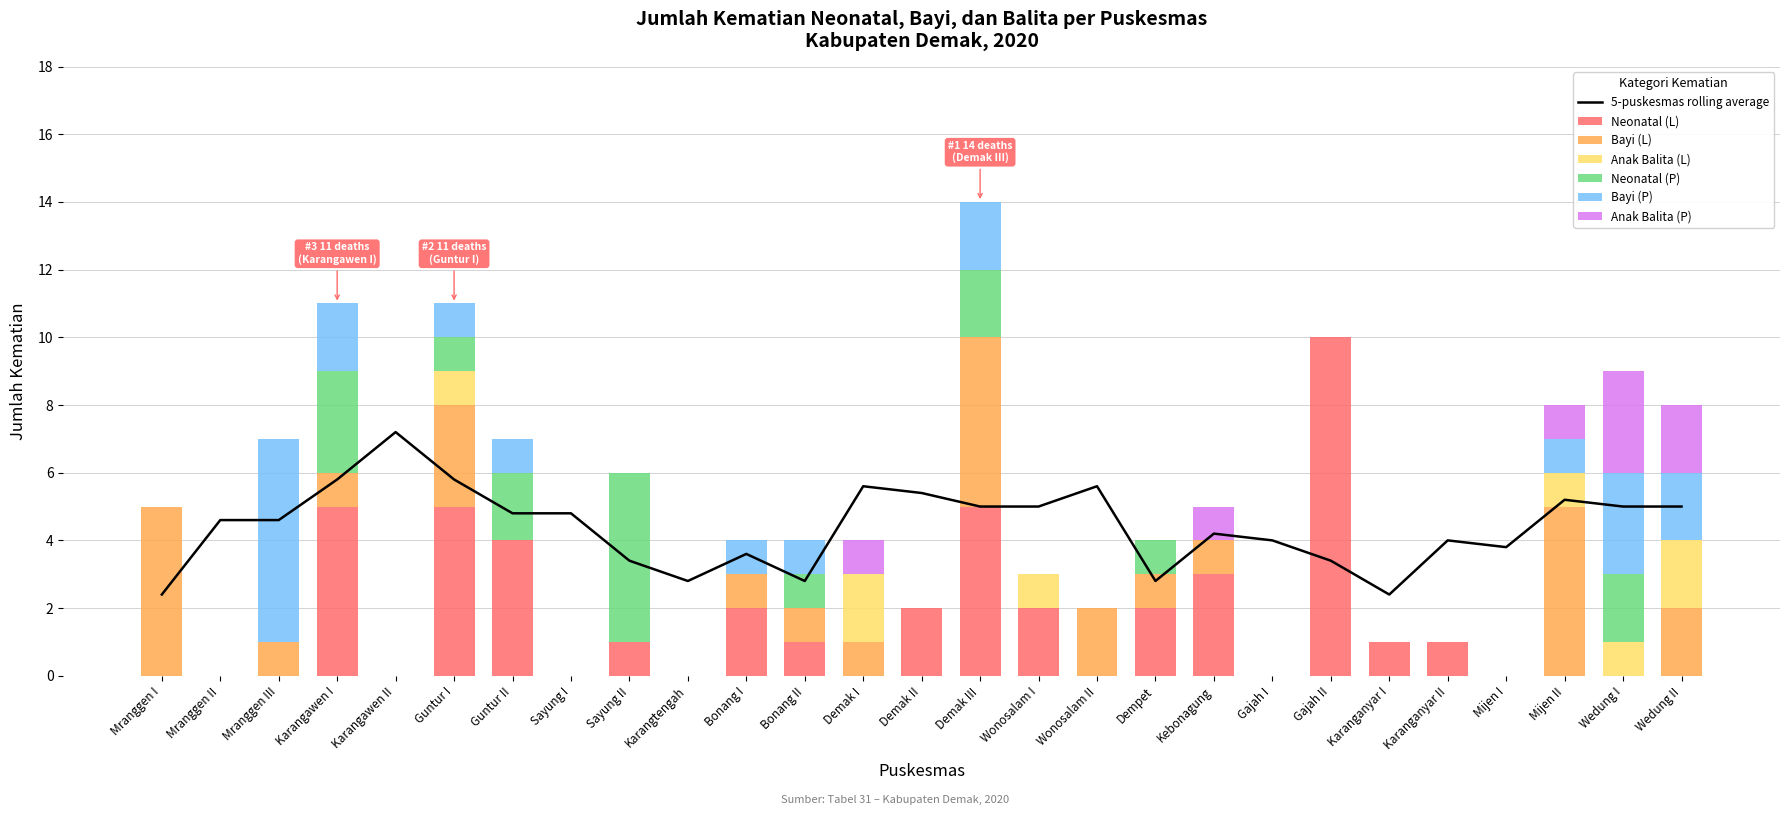

At Gajah I, list the series in order from smallest to largest.

Neonatal (L), Bayi (L), Anak Balita (L), Neonatal (P), Bayi (P), Anak Balita (P)